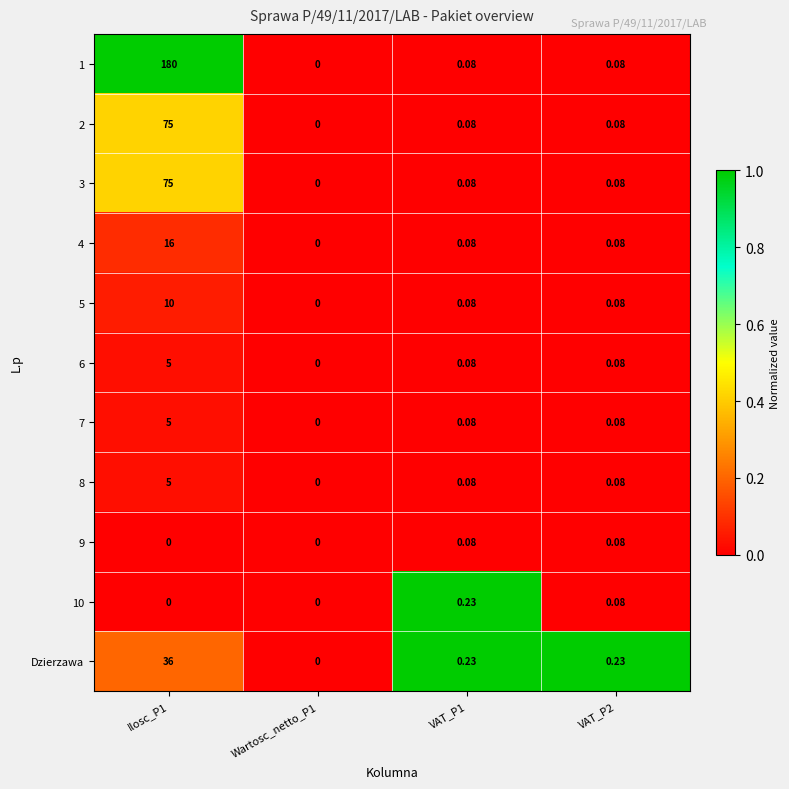

Which series has the widest spread of values?

1